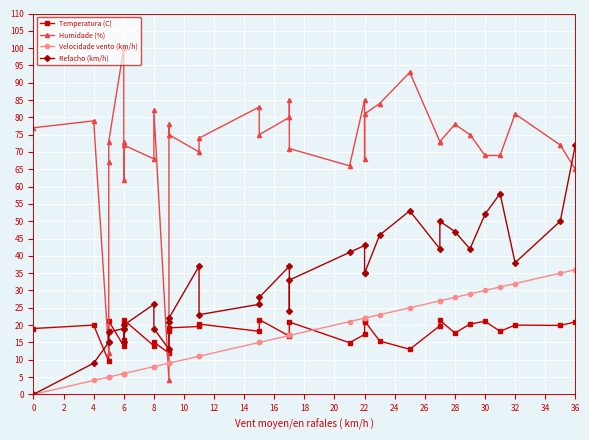

What is the sum of all Refacho (km/h) values?

1143.0